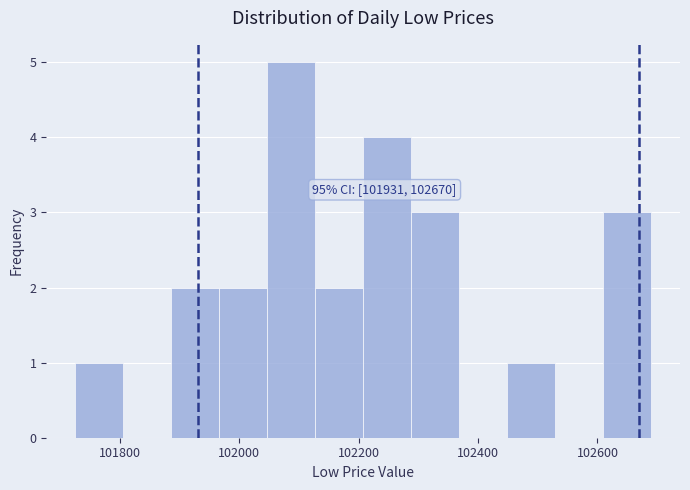

Over which range of the x-axis is the bar tallest?

102040 to 102120